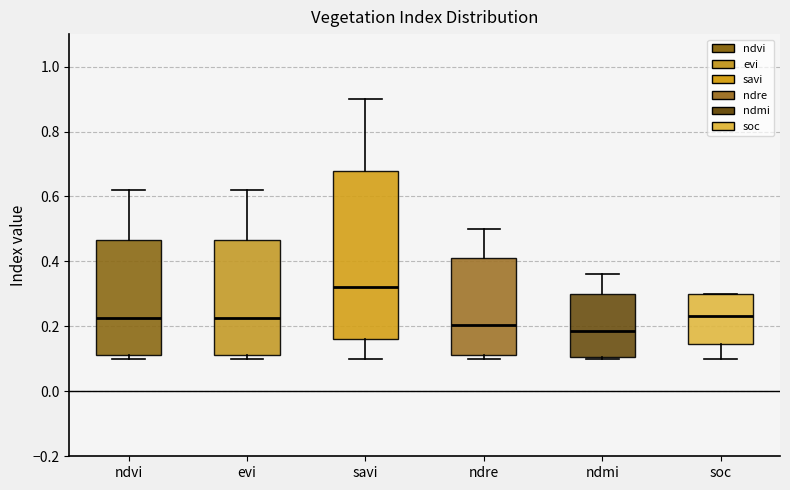

Reading left to right, read every box against the y-axis: the position of its median line, the range the box covers, and the ends of its whiskers. The values are not printed on the chart, so give them approximately, as read against the axis.

ndvi: median 0.22, box 0.12 to 0.46, whiskers 0.10 to 0.62
evi: median 0.22, box 0.12 to 0.46, whiskers 0.10 to 0.62
savi: median 0.32, box 0.16 to 0.68, whiskers 0.10 to 0.90
ndre: median 0.20, box 0.12 to 0.42, whiskers 0.10 to 0.50
ndmi: median 0.18, box 0.10 to 0.30, whiskers 0.10 to 0.36
soc: median 0.24, box 0.14 to 0.30, whiskers 0.10 to 0.30